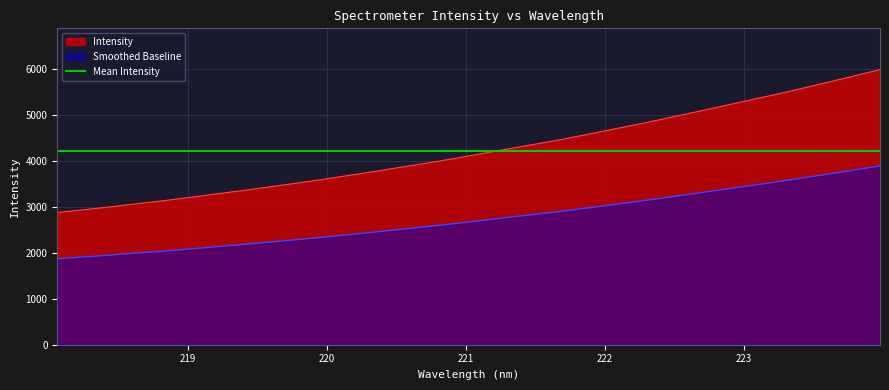

Reading left to right, list all the values displayed in this chart.

218.0596=2879.0	218.2508=2940.0	218.442=3003.4	218.6332=3071.1	218.8244=3137.1	219.0156=3209.2	219.2067=3285.3	219.3979=3360.0	219.589=3437.7	219.7801=3518.9	219.9712=3601.8	220.1623=3689.2	220.3533=3779.1	220.5444=3871.8	220.7354=3964.4	220.9264=4060.8	221.1174=4164.5	221.3083=4267.9	221.4993=4369.1	221.6902=4471.8	221.8812=4585.4	222.0721=4701.5	222.263=4817.1	222.4538=4939.4	222.6447=5063.7	222.8355=5189.8	223.0264=5316.5	223.2172=5443.4	223.408=5575.4	223.5987=5711.5	223.7895=5850.8	223.9802=5992.4